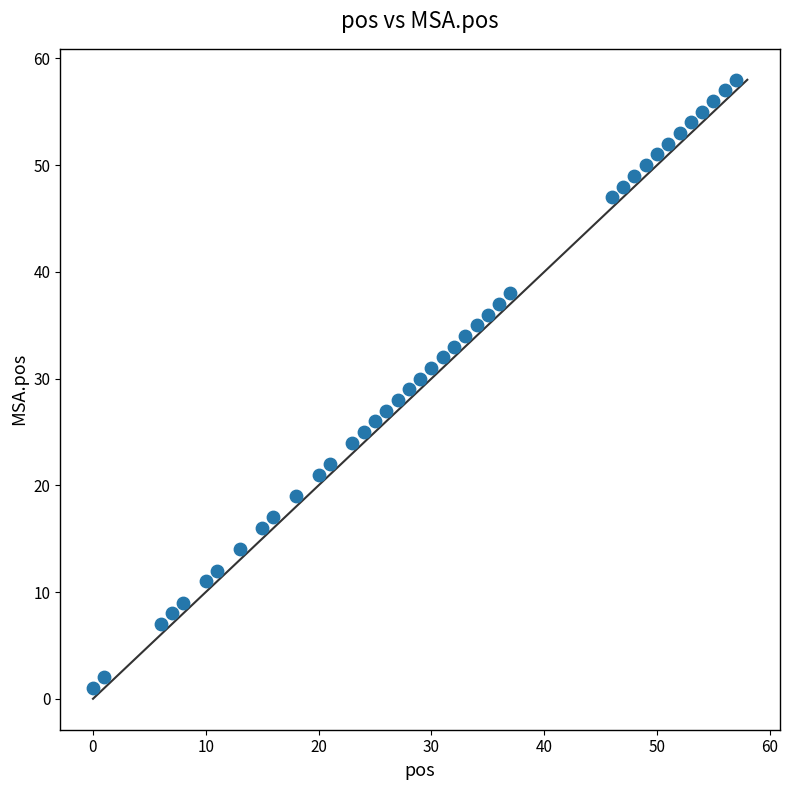

What is the range of Y values (max minus min)?

57